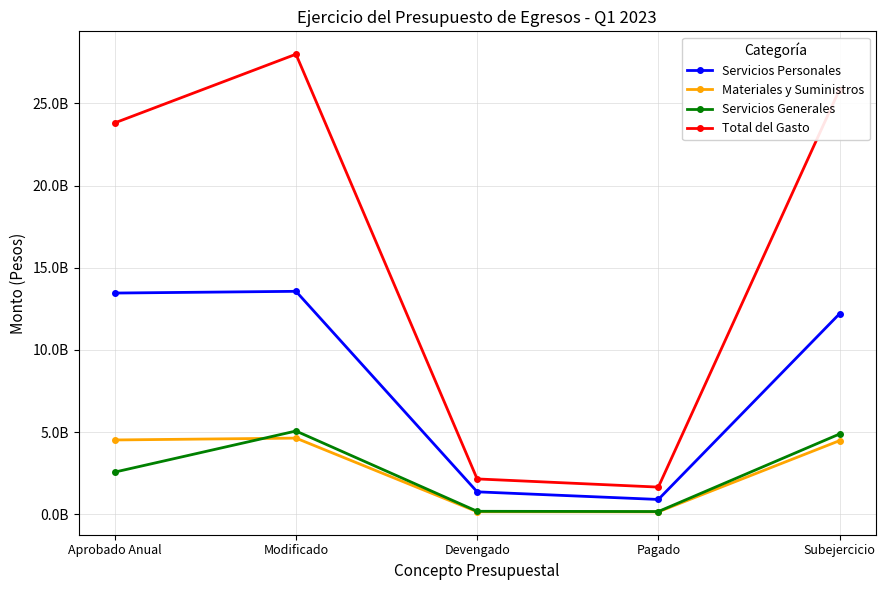

At which category does the chart reach its minimum across all series?

Pagado